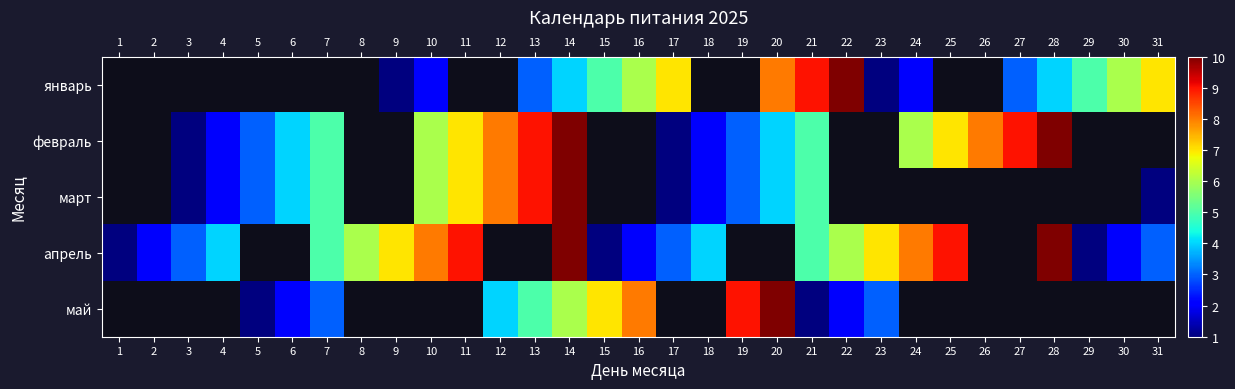

List the series in order of their overall mean, lowest first.

январь, февраль, март, апрель, май